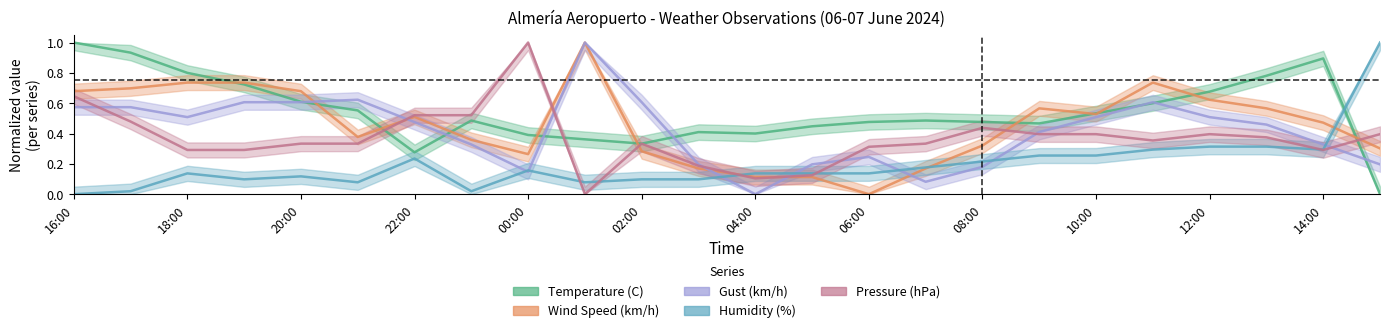

What is the maximum value shown in the chart?

1.0